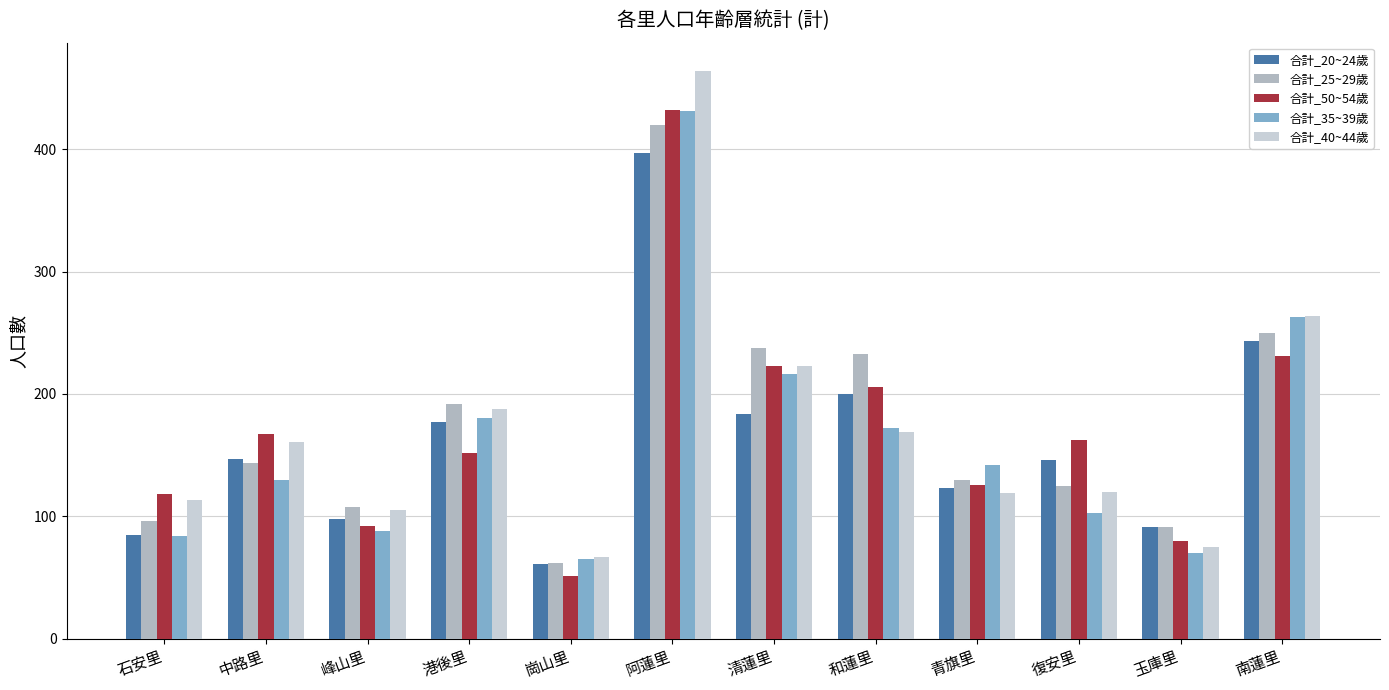

What is the difference between the second highest and second lowest values in the 合計_35~39歲 series?

193